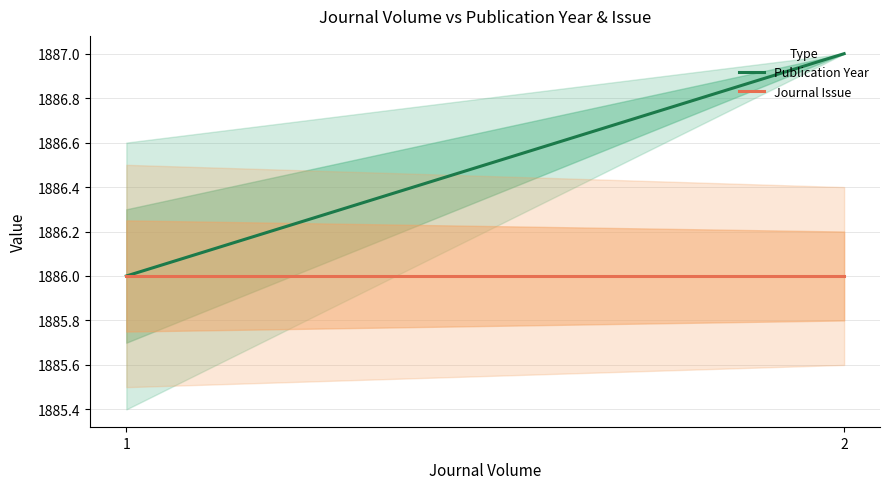

What is the sum of all Journal Issue values?

3772